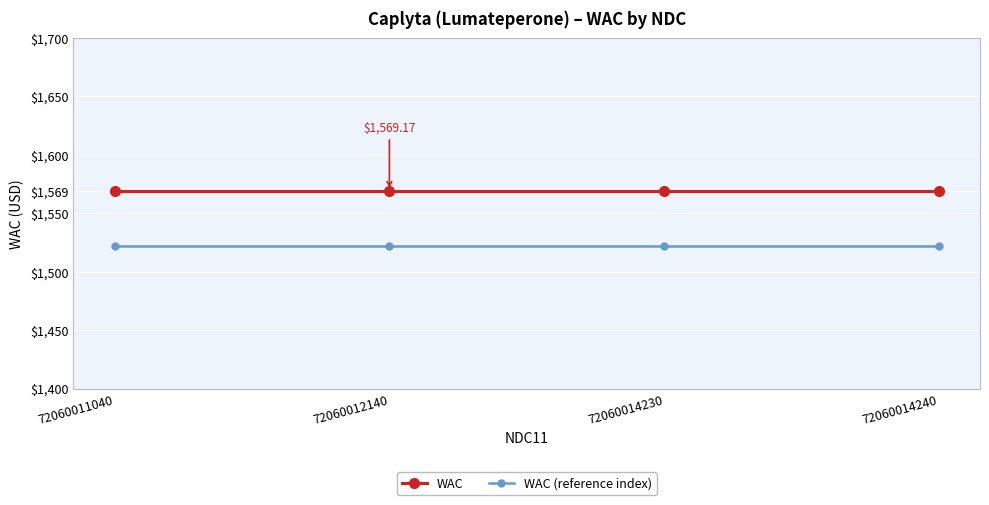

Reading left to right, what are all the values shown in this chart?

WAC: 72060011040=1569.2	72060012140=1569.2	72060014230=1569.2	72060014240=1569.2
WAC (reference index): 72060011040=1522.1	72060012140=1522.1	72060014230=1522.1	72060014240=1522.1